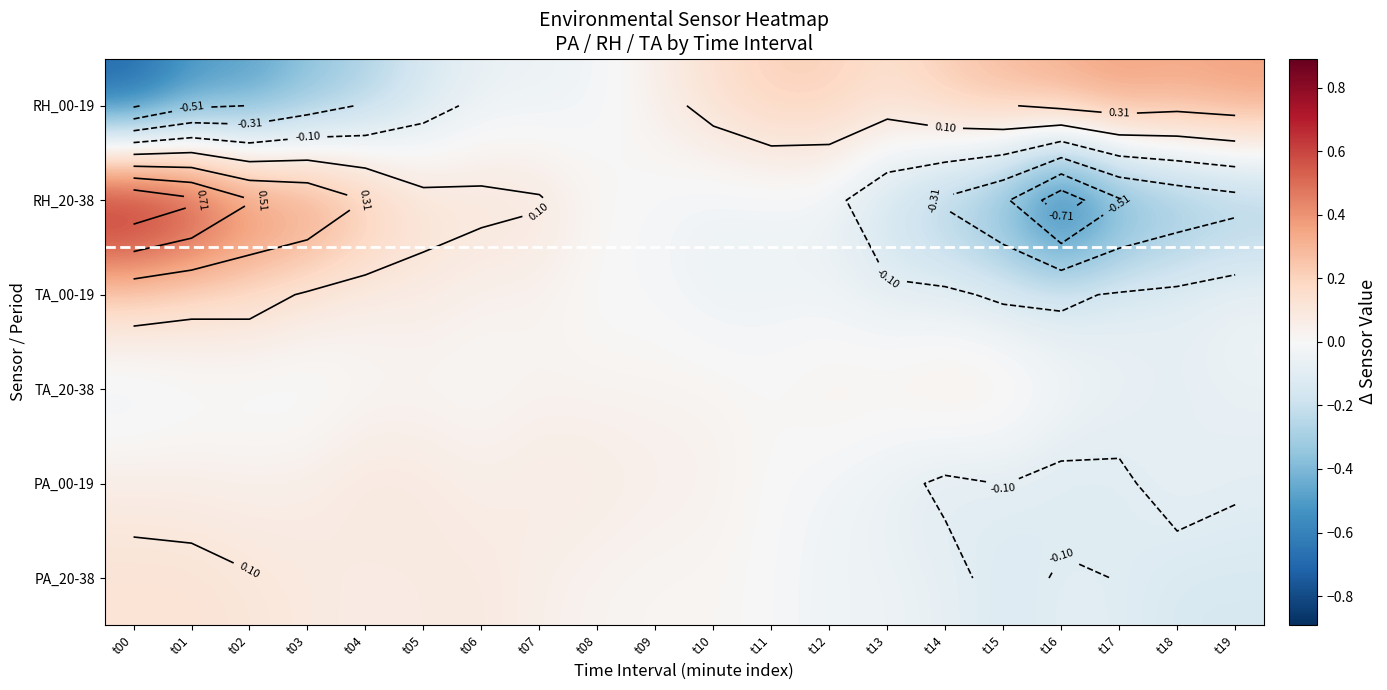

At which label does TA_00-19 first exceed 0?

t00